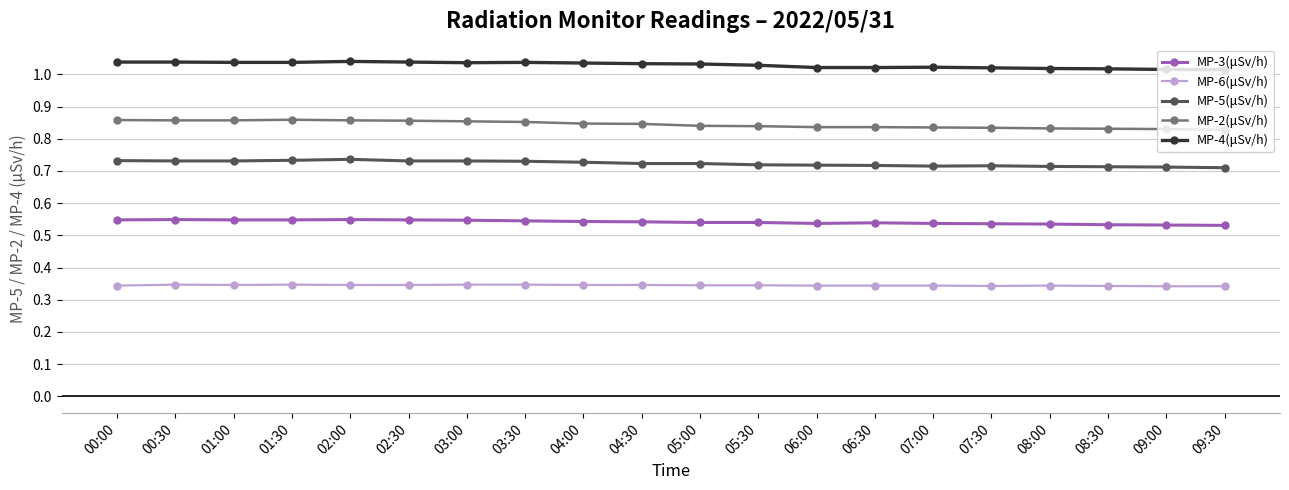

What is the sum of the MP-2(μSv/h) values at 00:00 and 01:00?

1.7